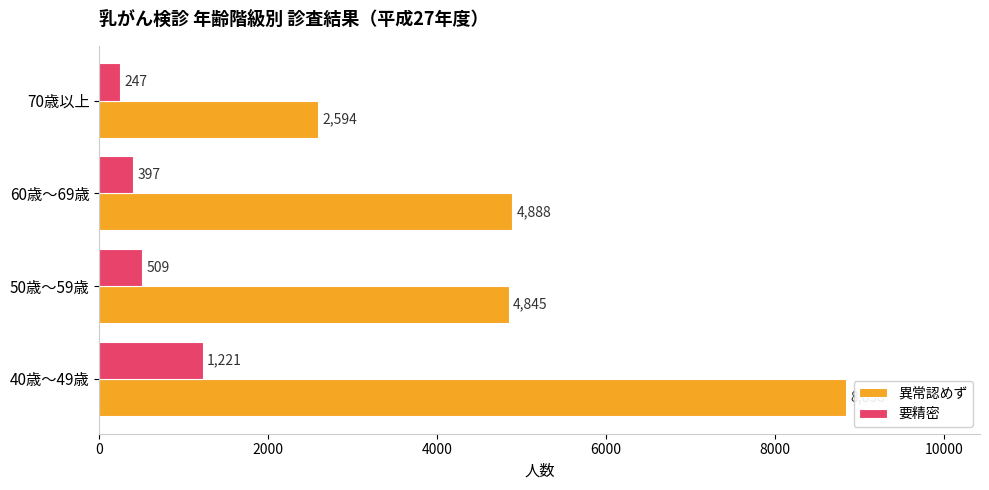

What is the sum of all 要精密 values?

2374